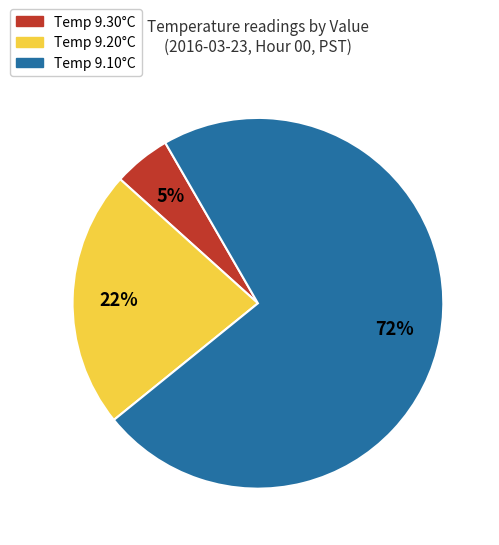

Which has a higher value, Temp 9.20°C or Temp 9.10°C?

Temp 9.10°C